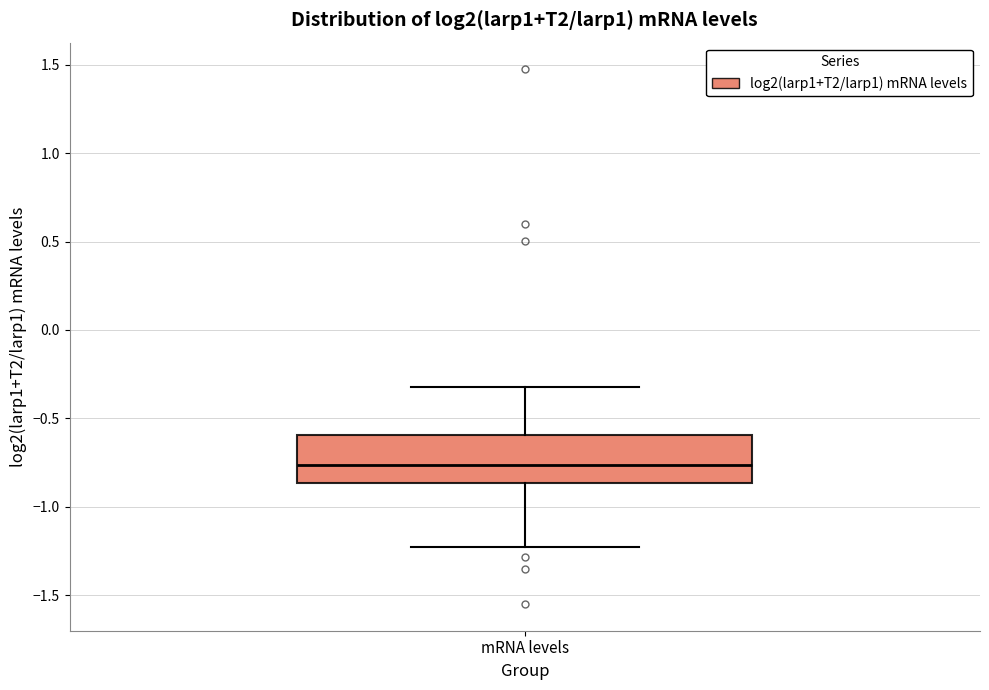

Transcribe this box plot: give where the median line is, the range the box spans, and where the two whiskers end, as read against the y-axis. The values are not printed on the chart, so give them approximately, as read against the axis.

median -0.75, box -0.85 to -0.60, whiskers -1.25 to -0.30